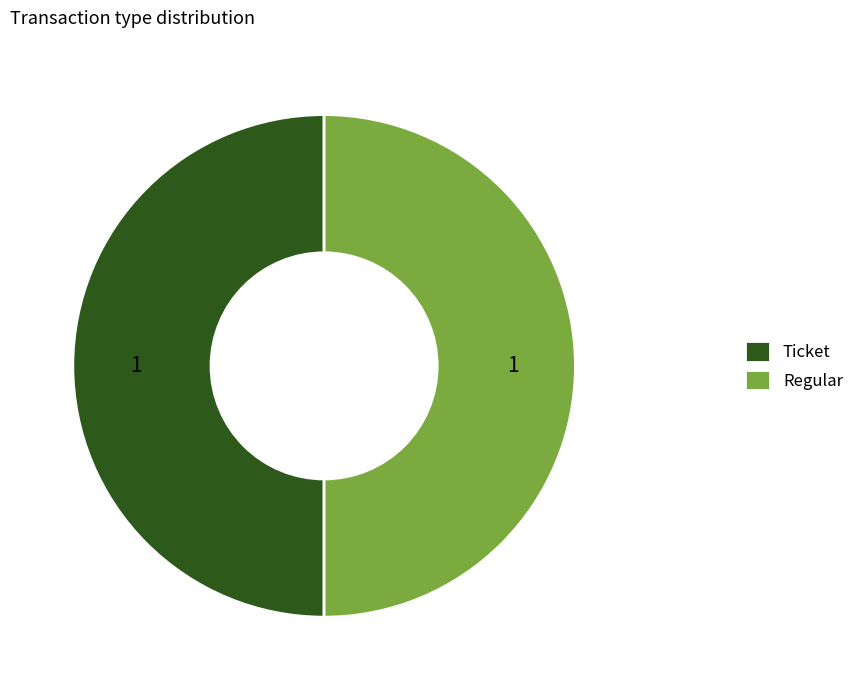

Is it true that Ticket is 50% of the pie?

True